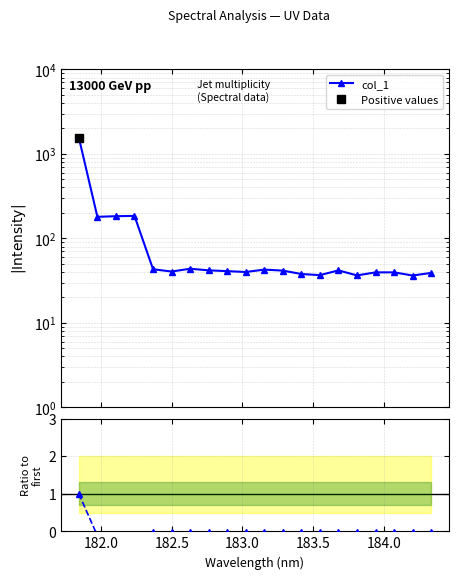

What is the average value of the col_1 series?

137.4